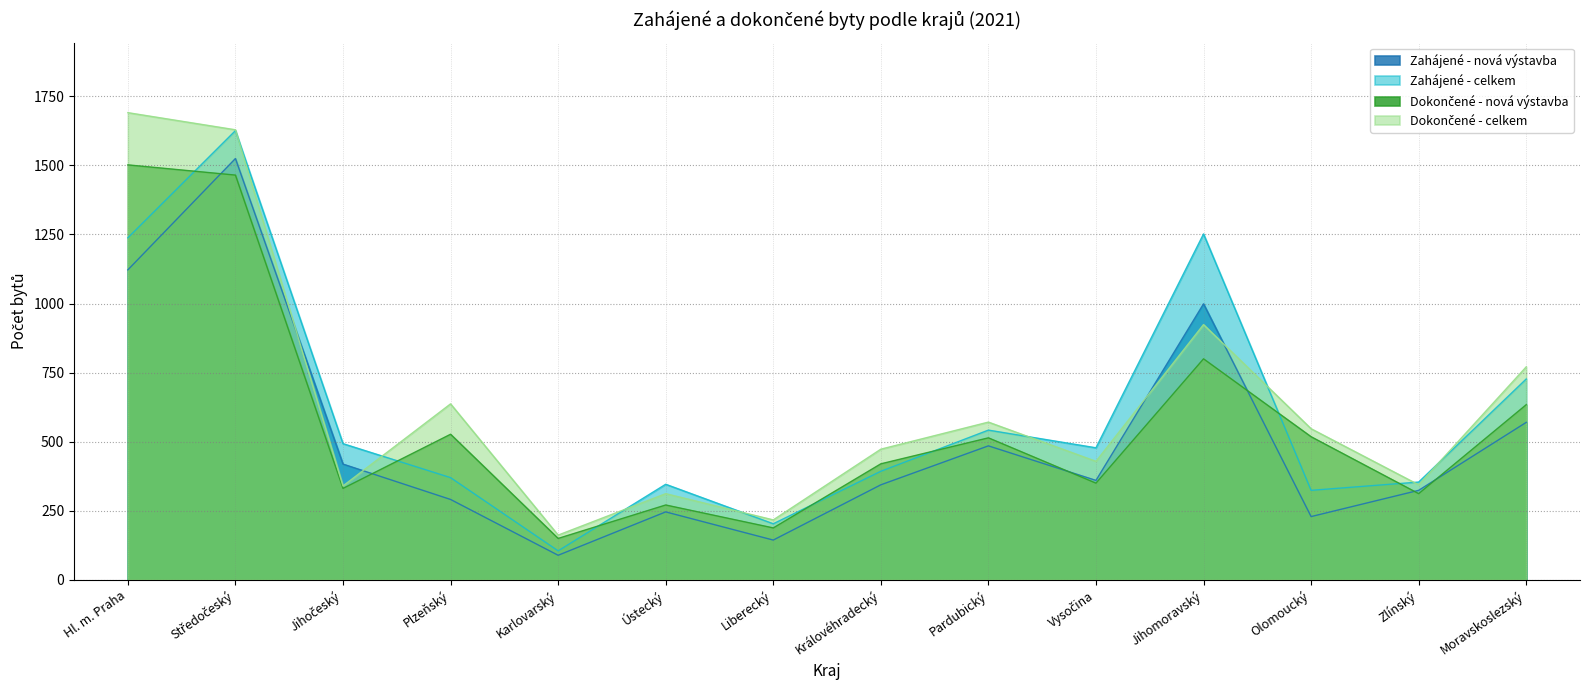

True or false: Dokončené - celkem has a value of 257 at Vysočina.

False